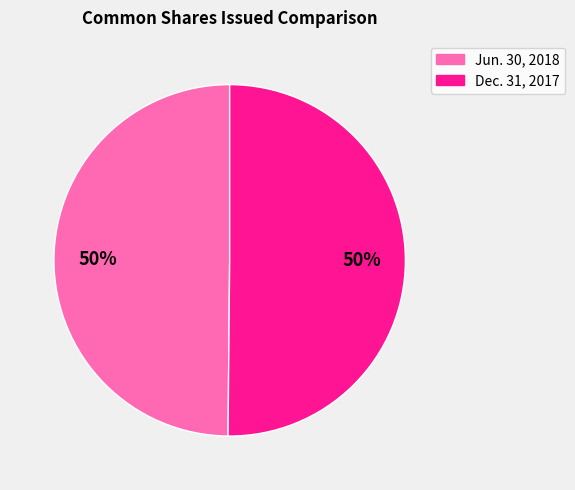

To the nearest percent, what is the average slice percentage?

50%